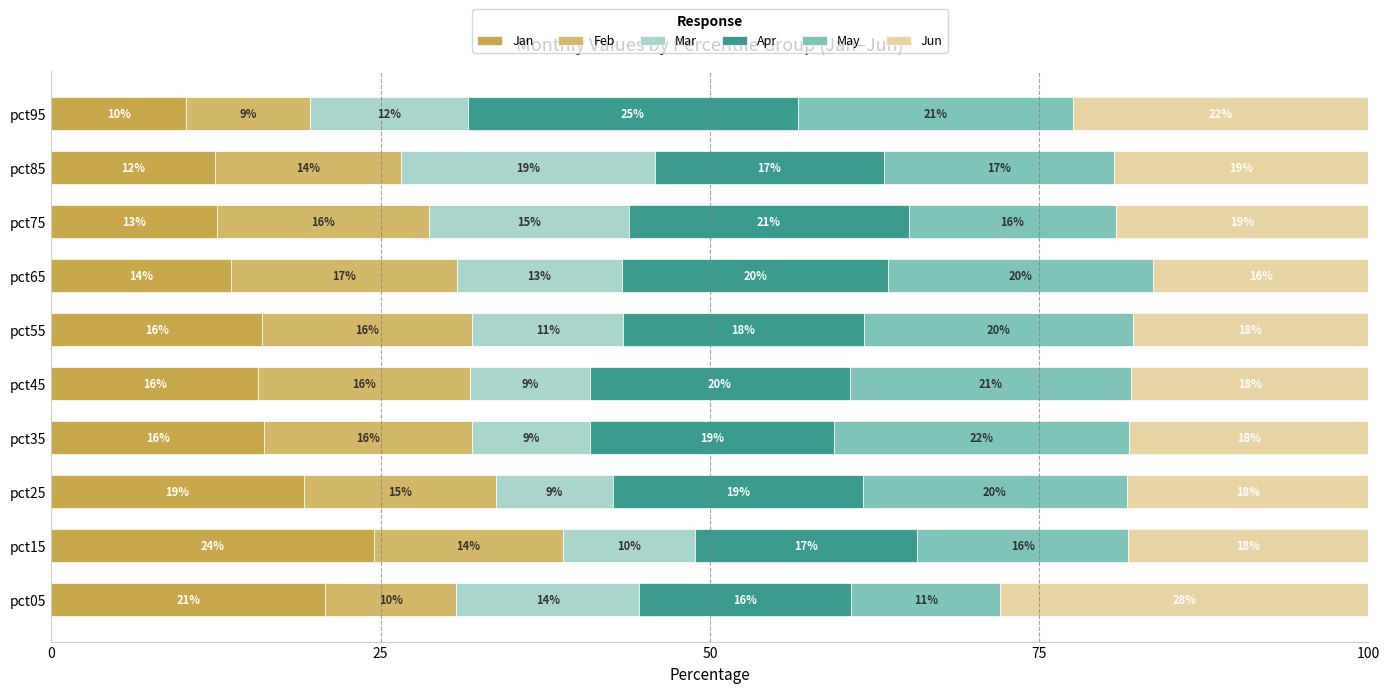

Count the number of categories in the chart.

10